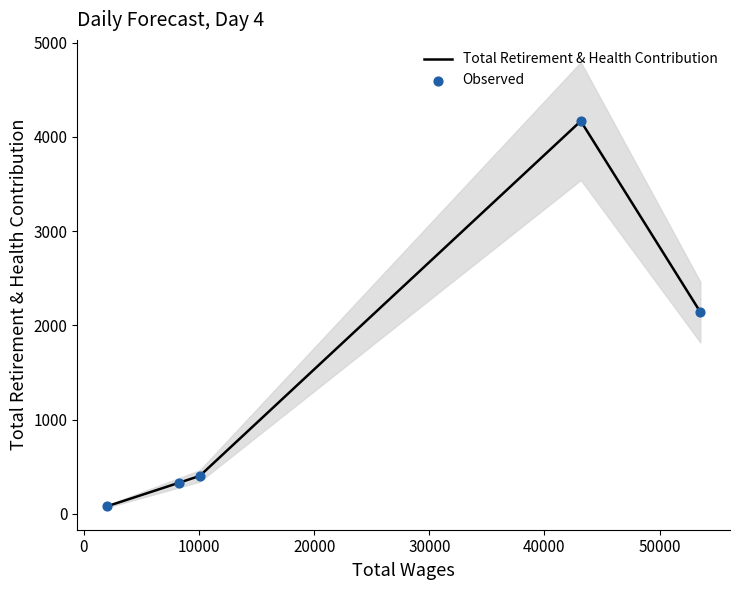

Which series contains the lowest Y value?

Total Retirement & Health Contribution